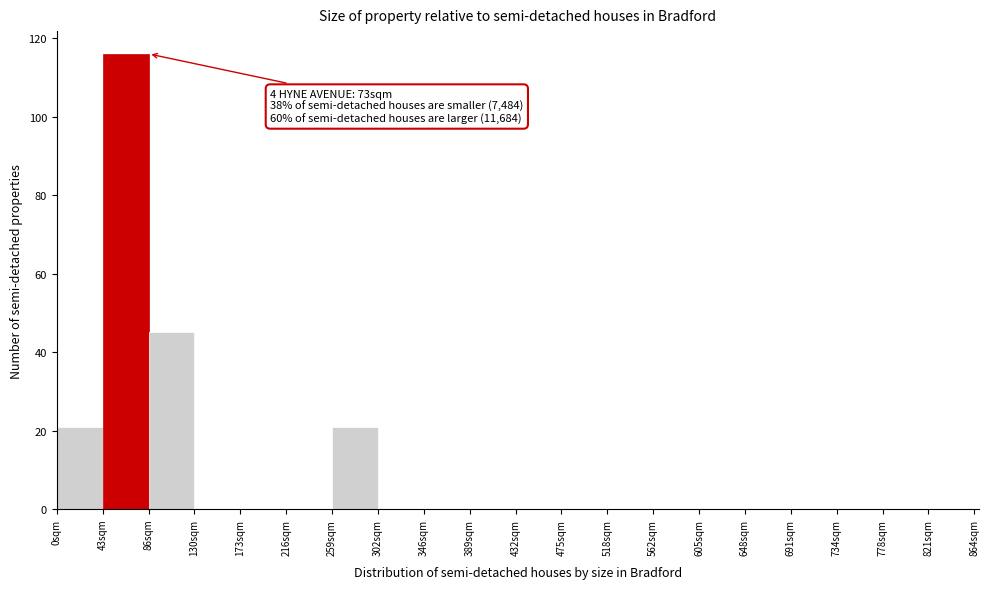

Which range on the x-axis has the tallest bar?

43 to 86